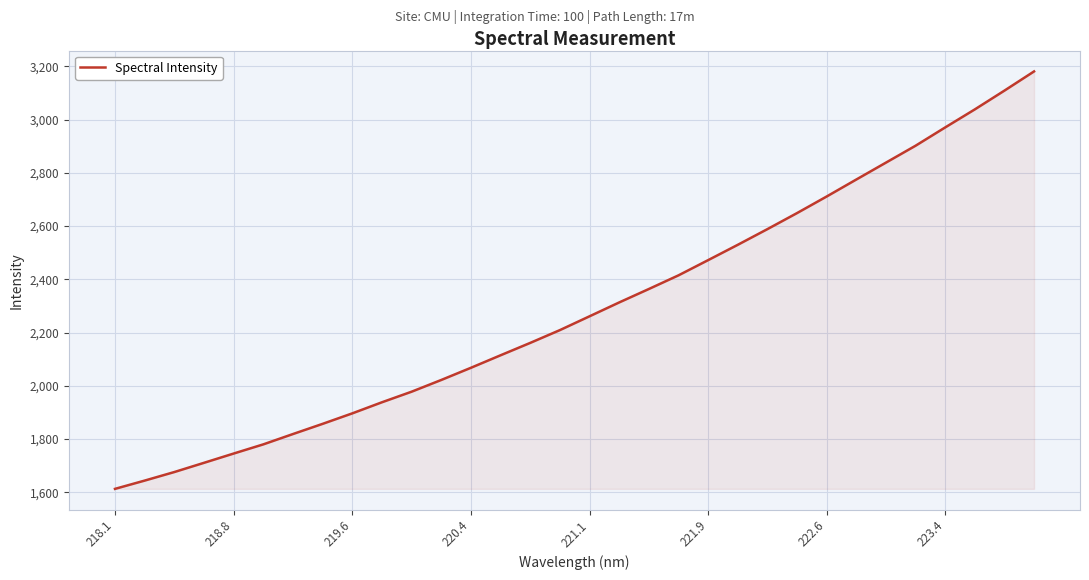

What is the greatest value displayed?

3180.6